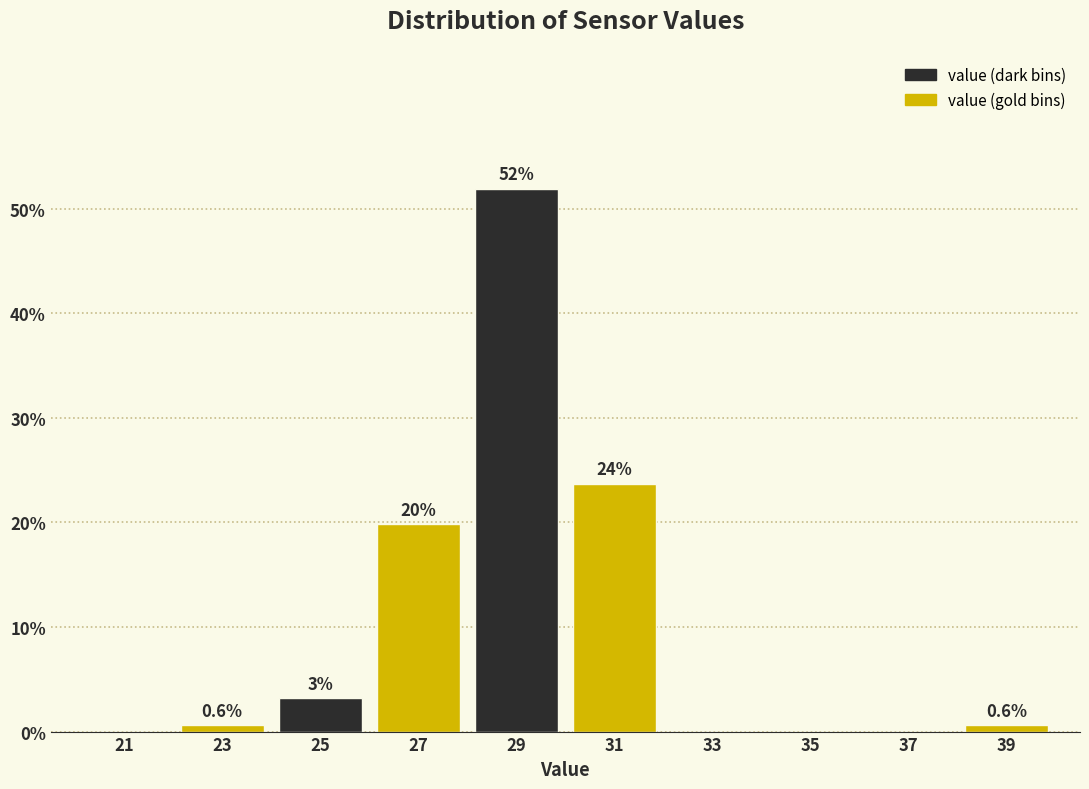

Which range on the x-axis has the tallest bar?

28 to 30